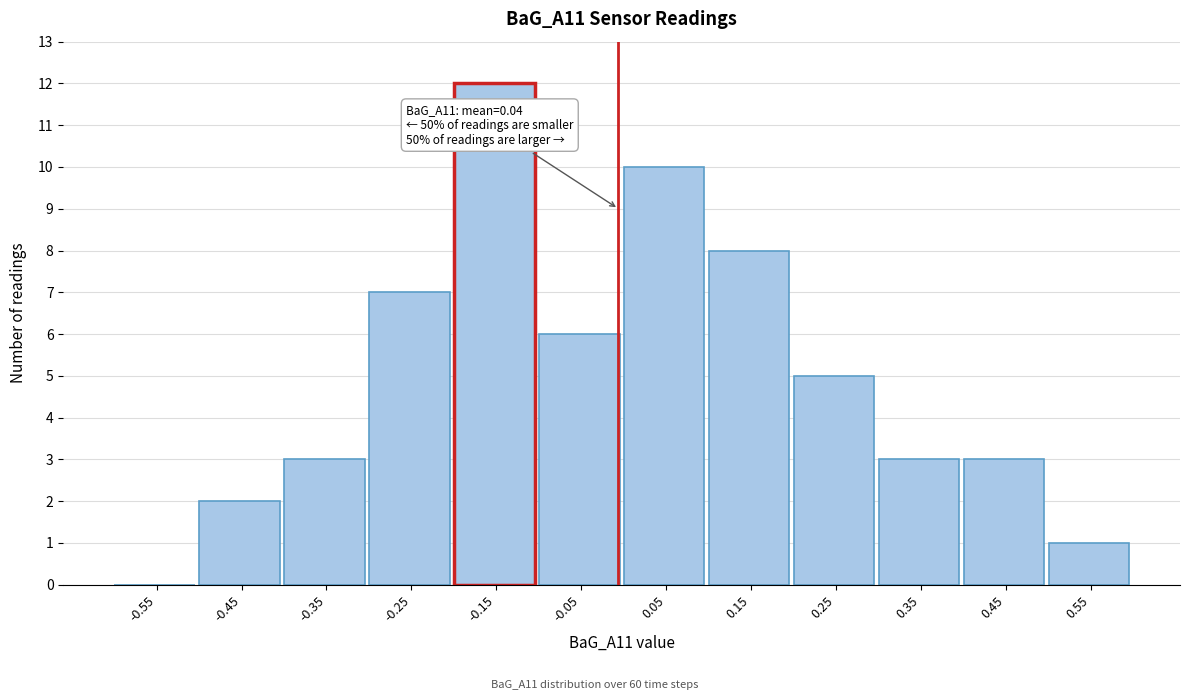

Reading right to left, list all the values displayed in this chart.

0.55=1	0.45=3	0.35=3	0.25=5	0.15=8	0.05=10	-0.05=6	-0.15=12	-0.25=7	-0.35=3	-0.45=2	-0.55=0